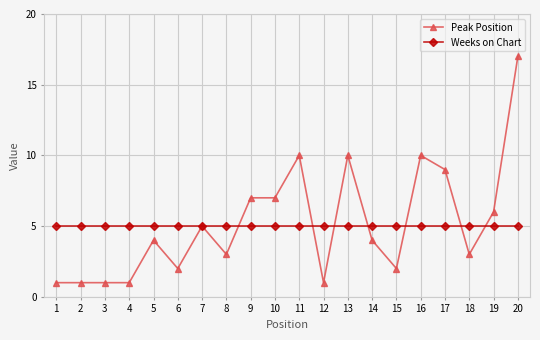

Which series has the widest spread of values?

Peak Position